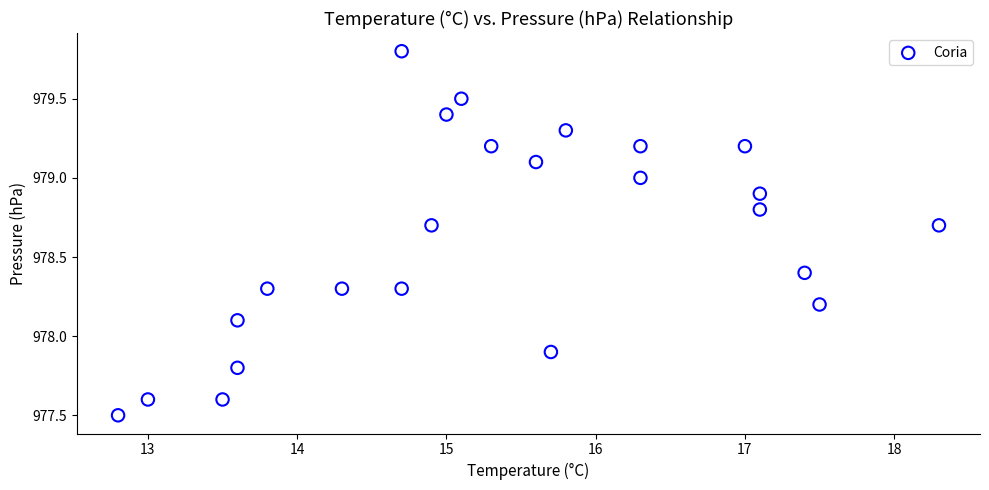

What is the range of X values (max minus min)?

5.5